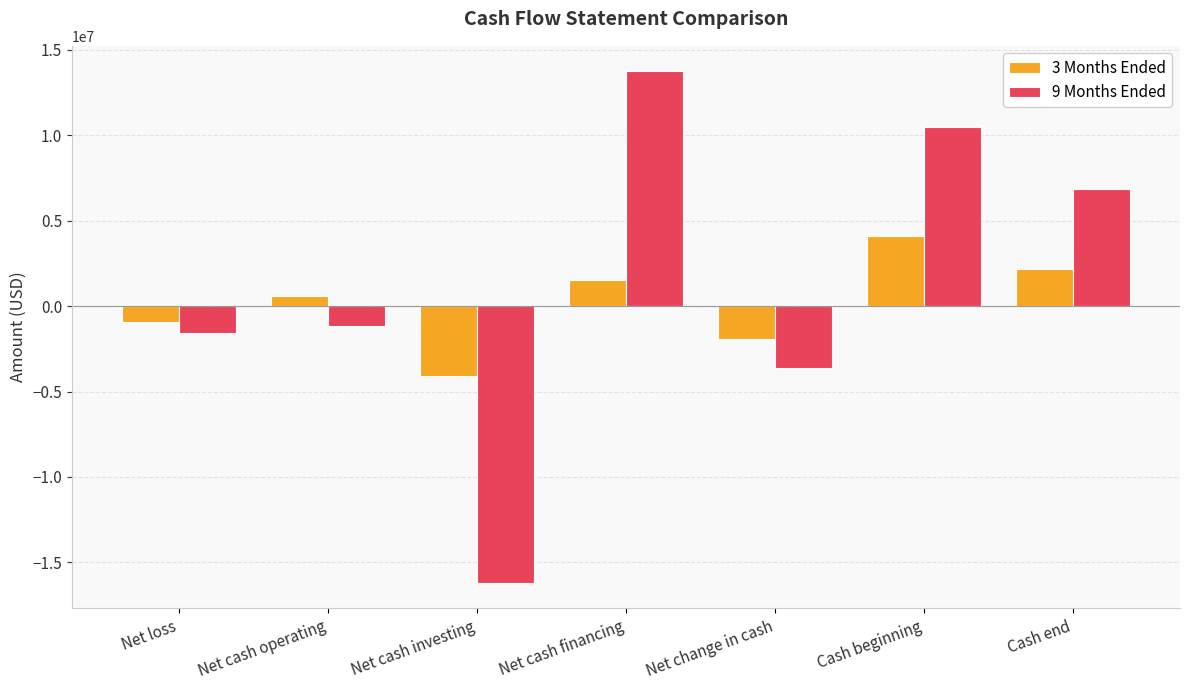

Is the value of 9 Months Ended at Net cash investing greater than the value of 3 Months Ended at Cash end?

No